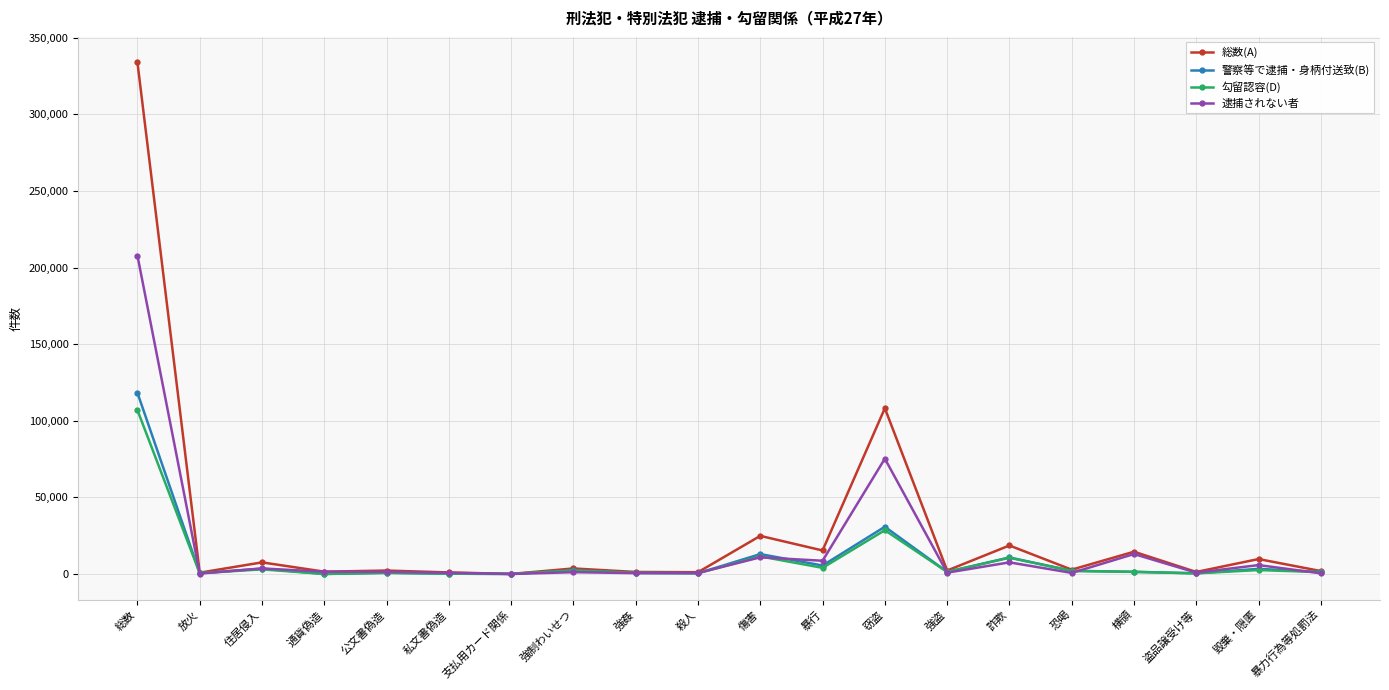

Is it true that 警察等で逮捕・身柄付送致(B) equals 13012 at 傷害?

True